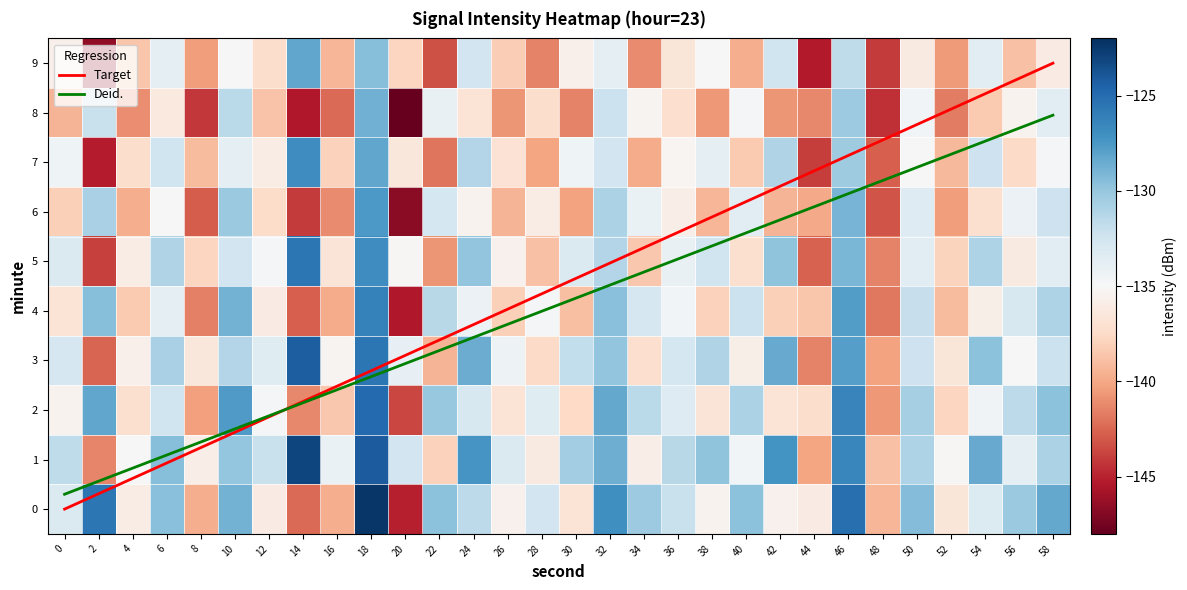

What is the difference between the maximum and minimum values in the 1 series?

18.3